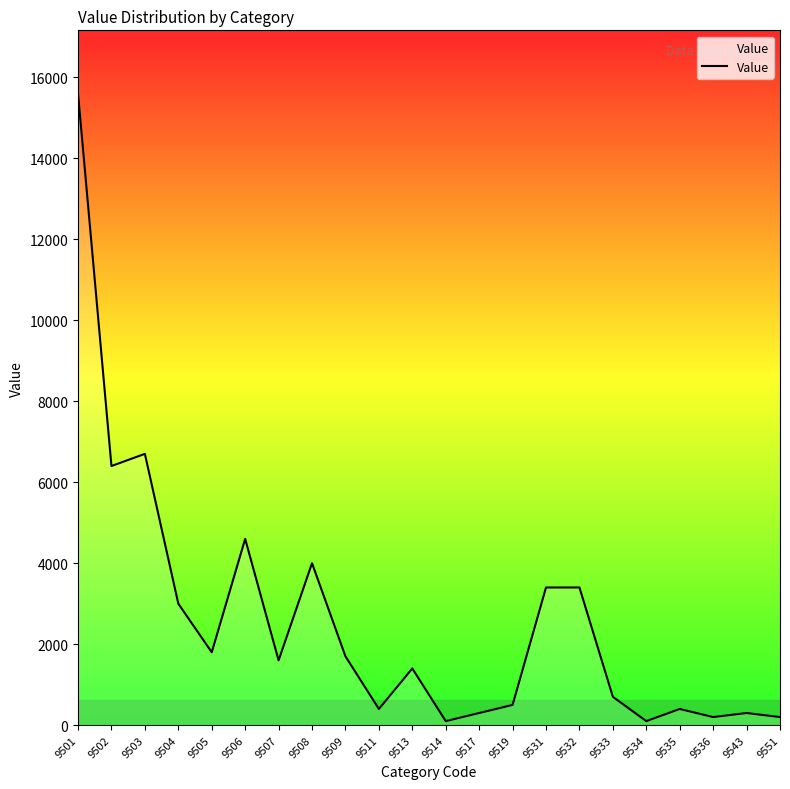

True or false: the data shows 1400 at 9513.

True